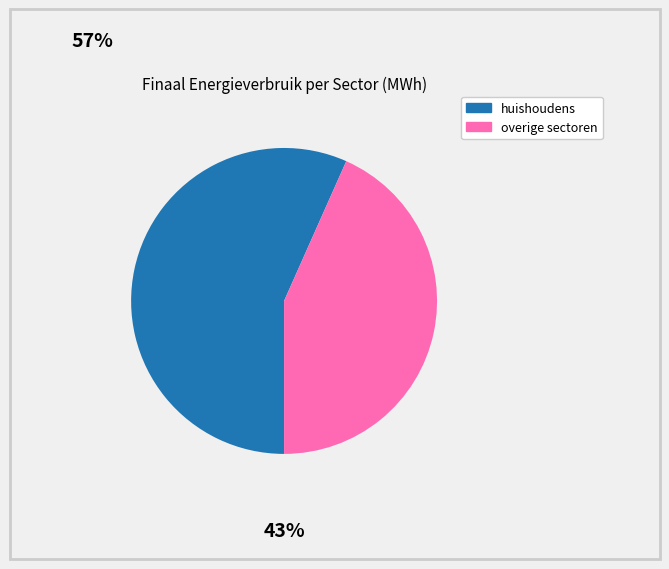

Is there any slice that represents more than half of the pie?

Yes